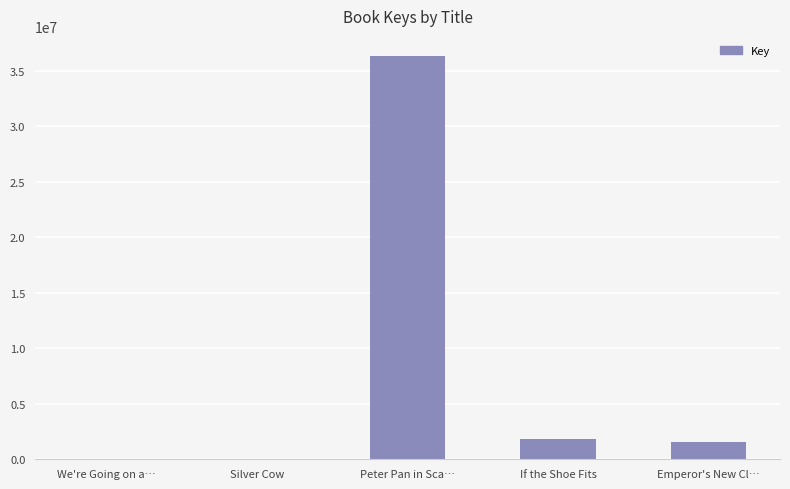

Is it true that the value at We're Going on a… is 6624?

True